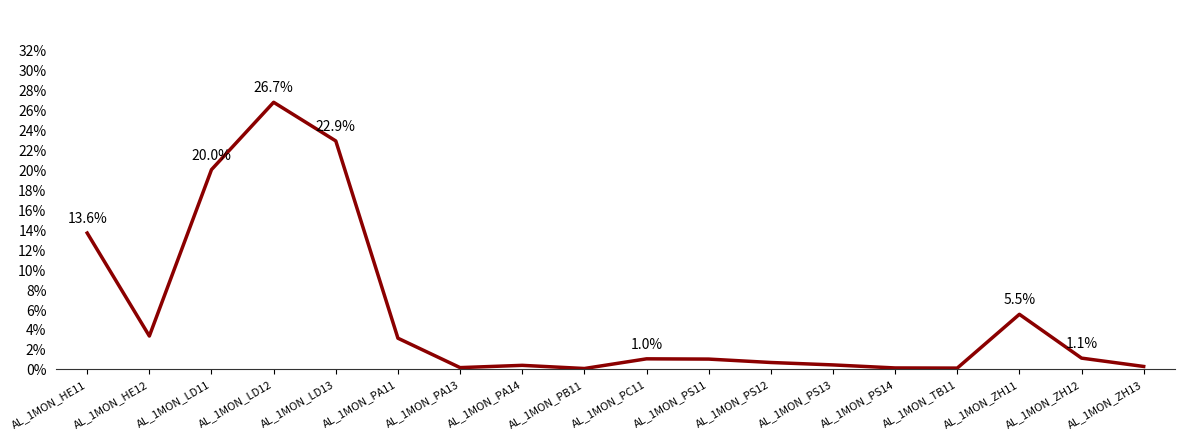

Is it true that the value at AL_1MON_PS14 is 0.0?

True